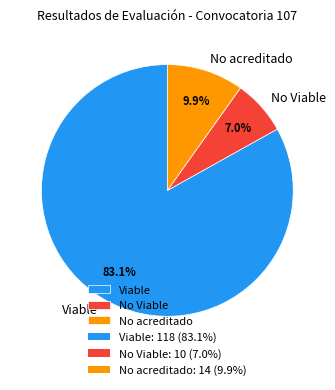

Approximately how many times larger is the value at No acreditado compared to No Viable?

1.4